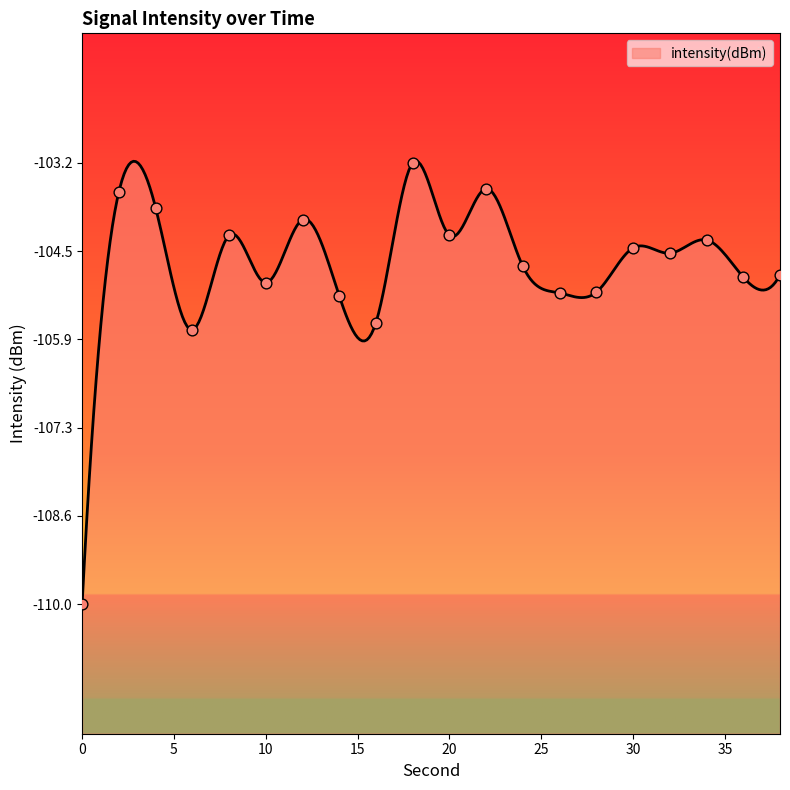

Which has a higher value, 18 or 32?

18